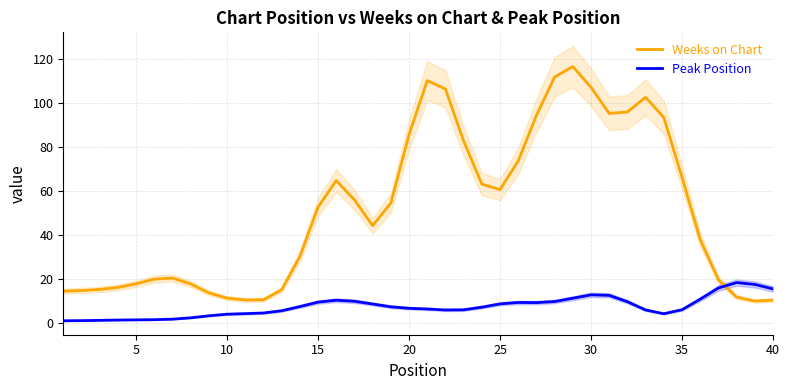

List the series in order of their overall mean, highest first.

Weeks on Chart, Peak Position